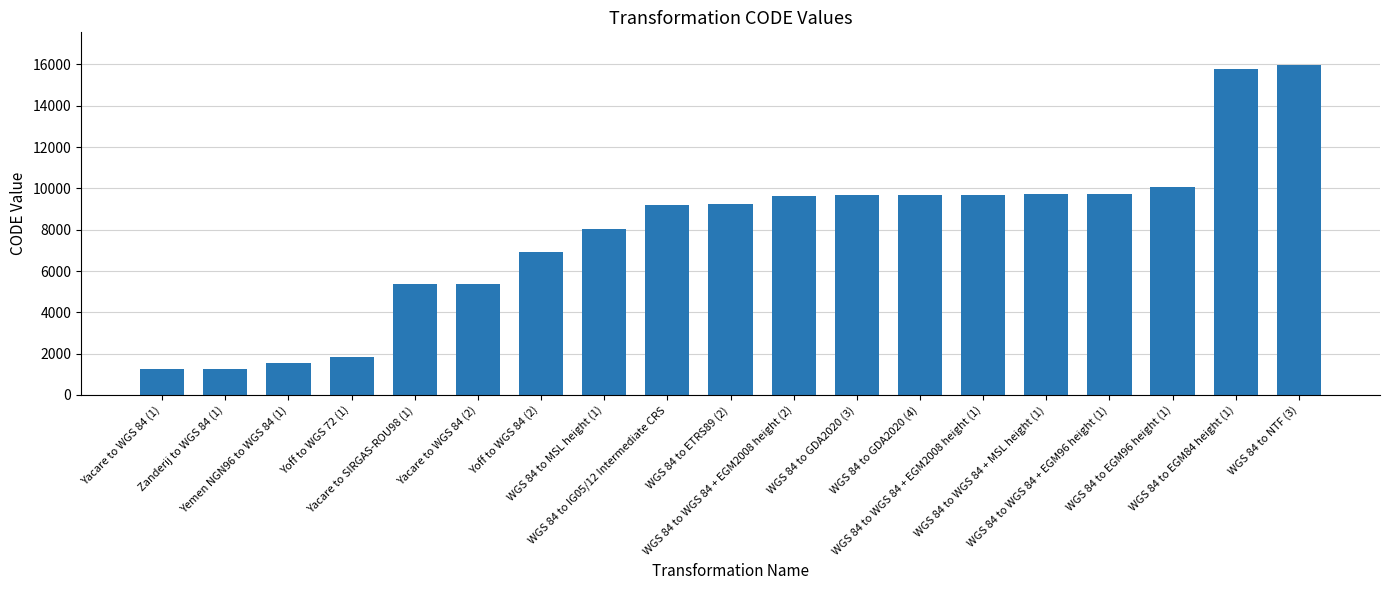

How many distinct data groups are displayed?

1